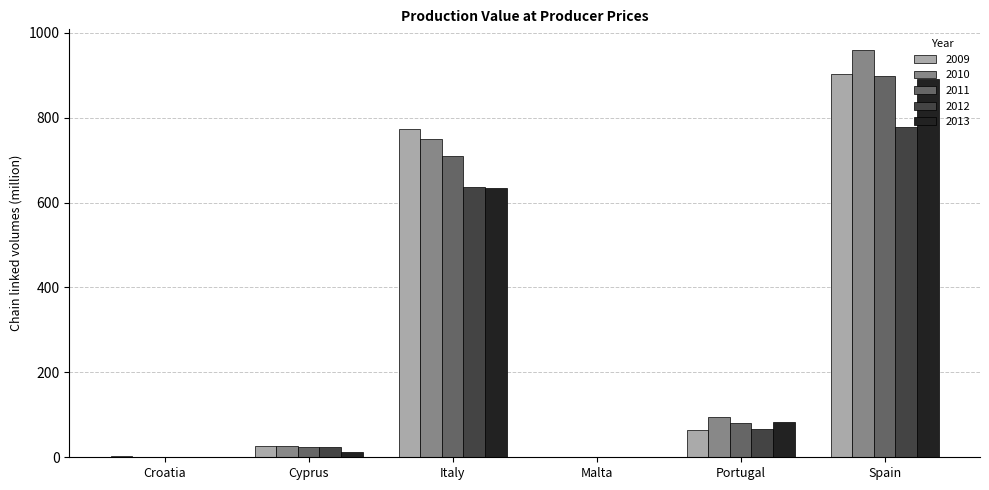

What is the sum of all 2011 values?

1712.4